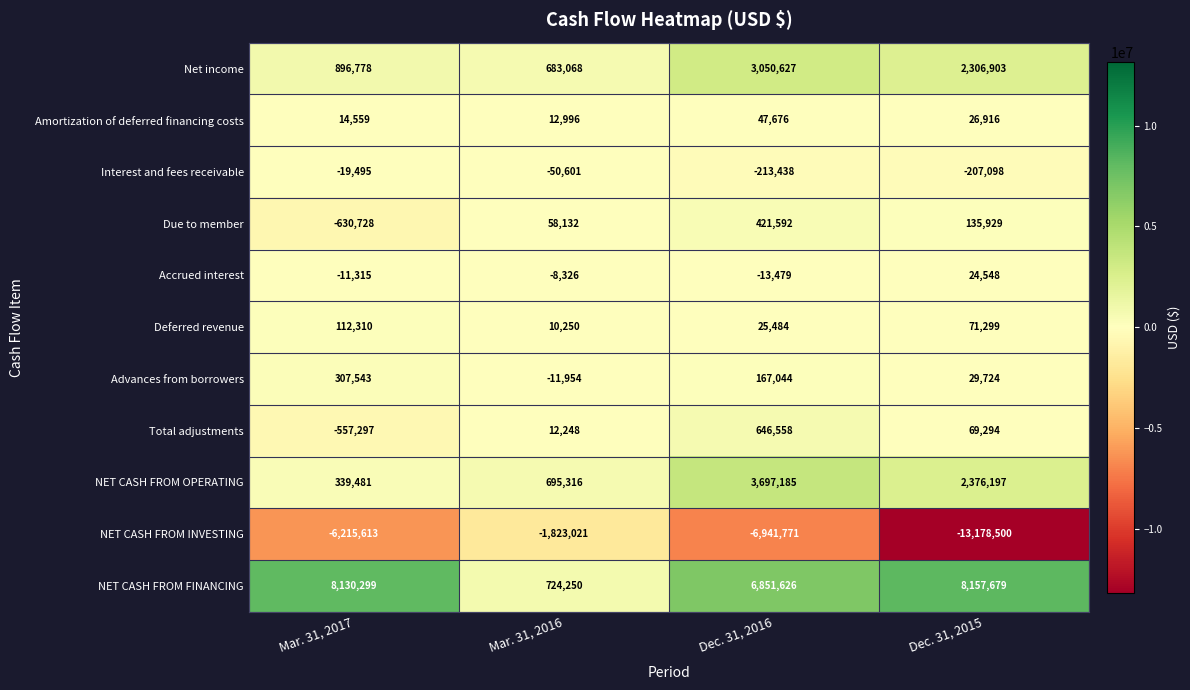

What is the spread (max minus min) of values at Mar. 31, 2017?

14345912